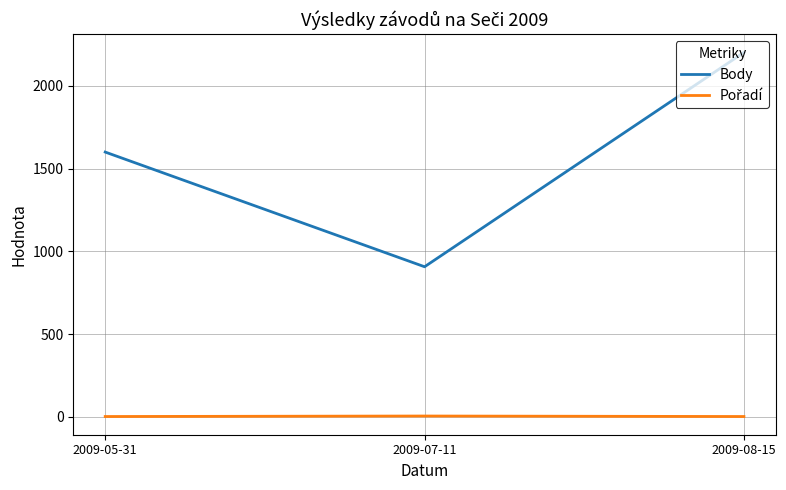

Which series has the widest spread of values?

Body